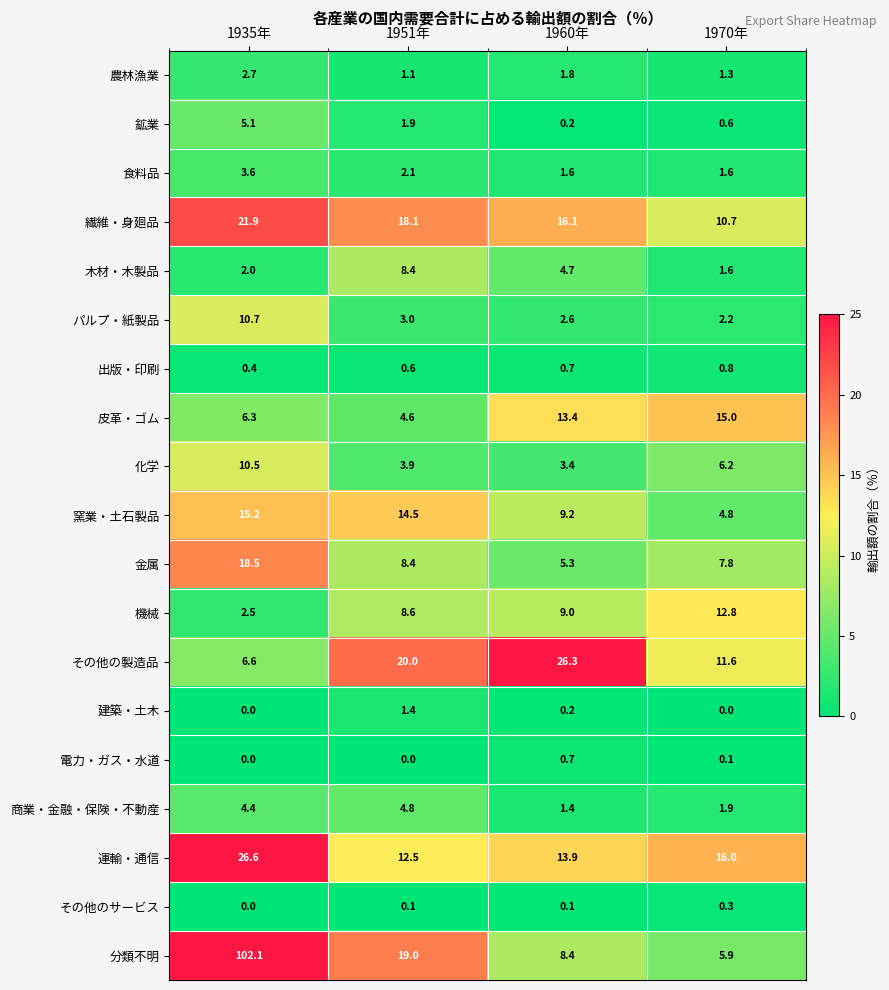

The その他の製造品 series shows 26.3 at 1960年. True or false?

True